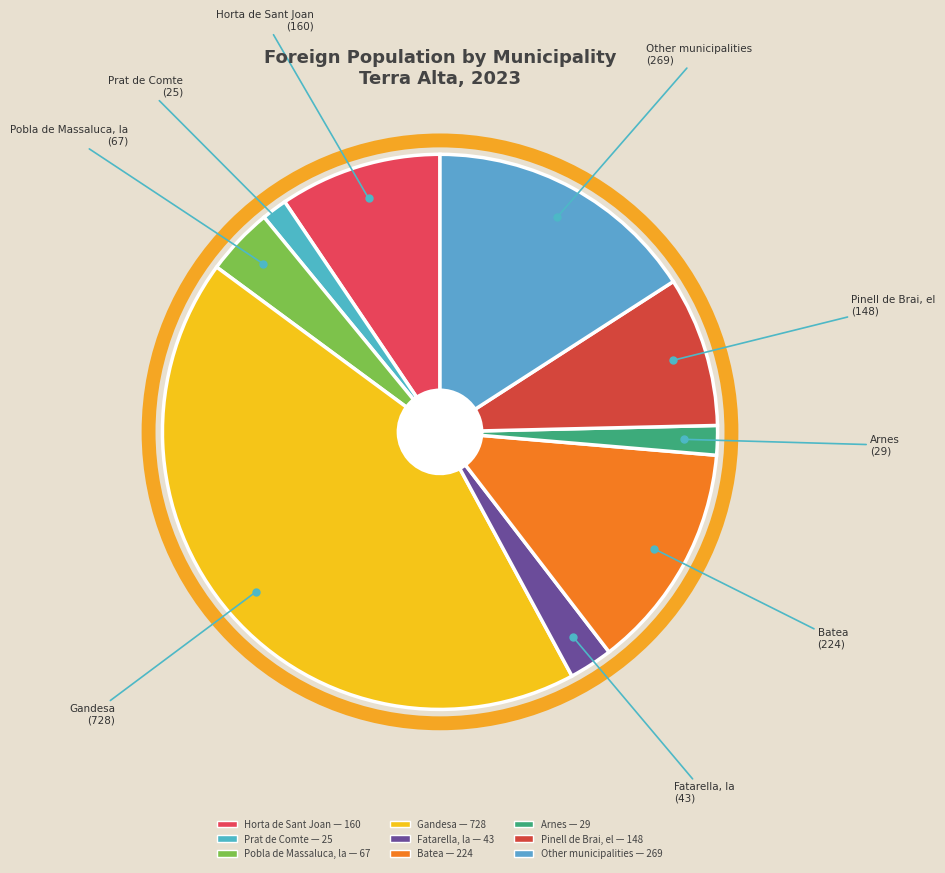

Combined, do Fatarella, la and Horta de Sant Joan account for over 50%?

No